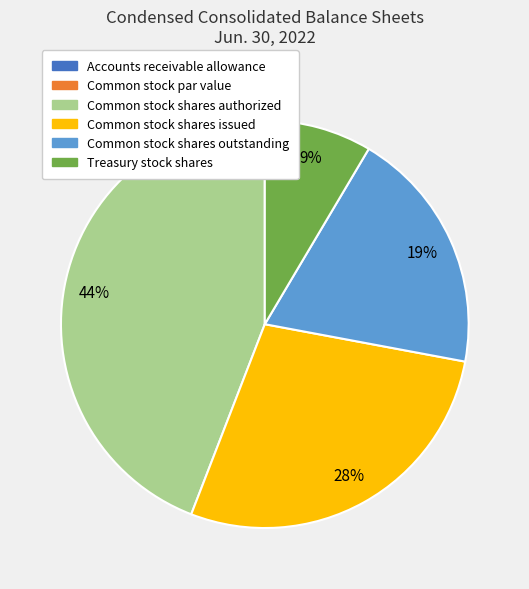

Does any single category account for the majority?

No